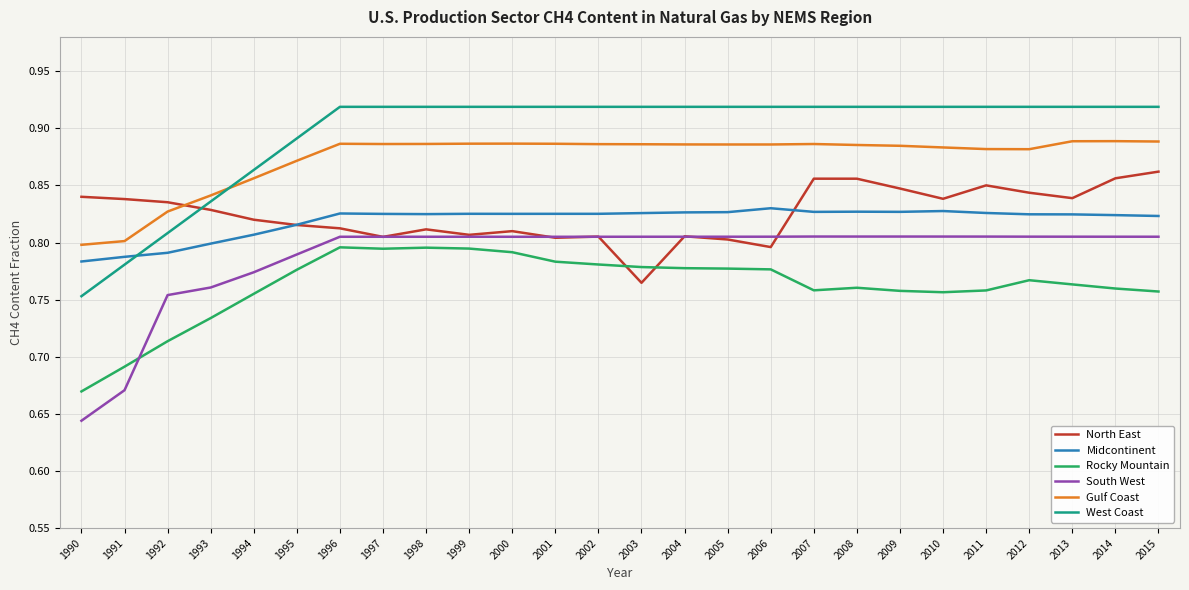

What is the total value across all series at 2005?

5.0